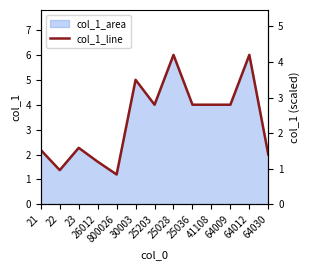

At which category does the chart reach its peak across all series?

25028